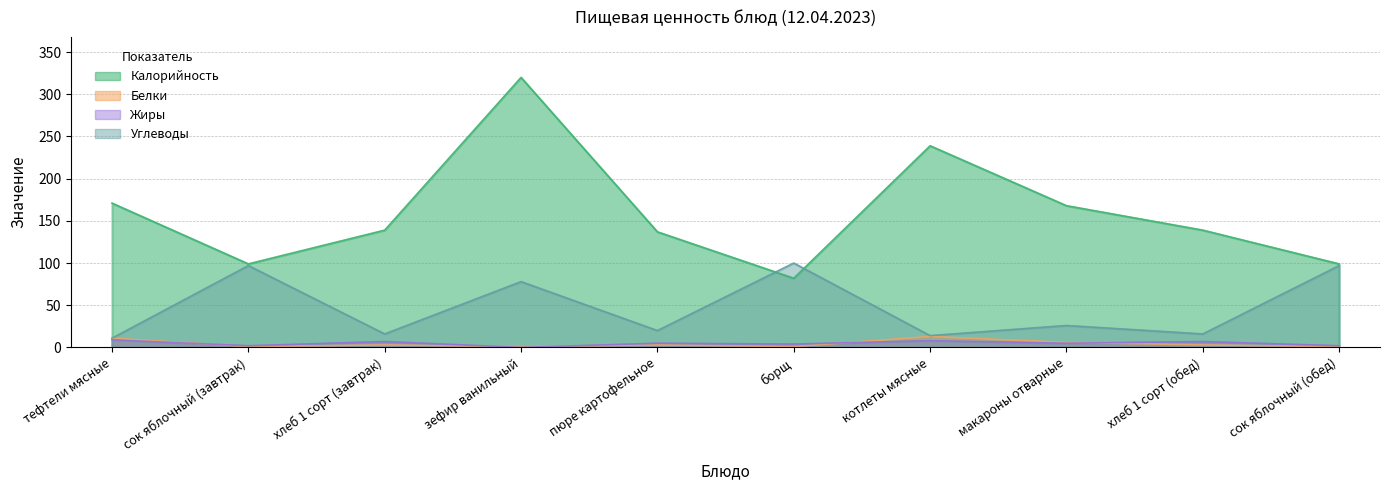

Read the Белки value at макароны отварные.

6